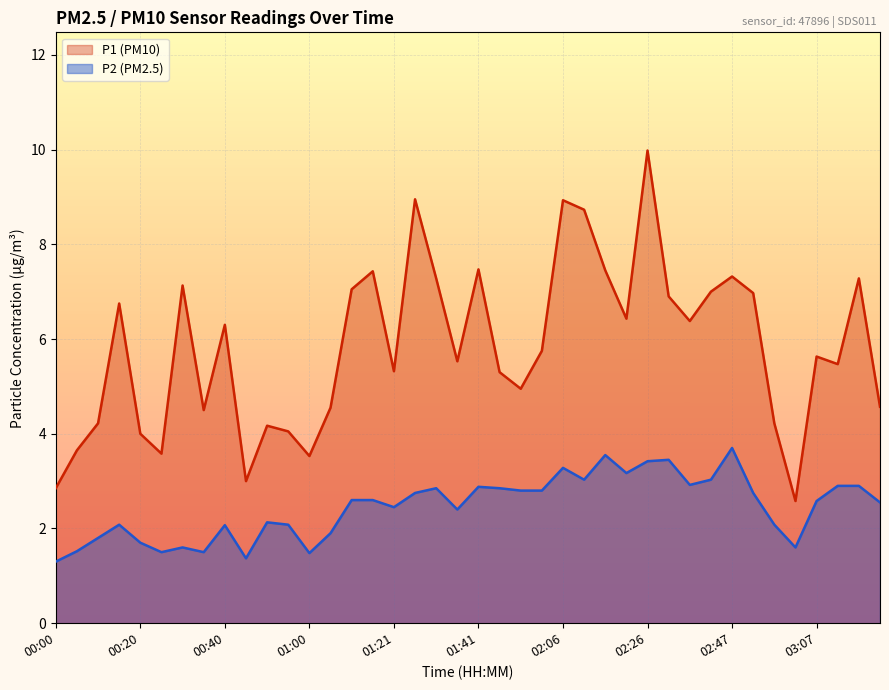

How many data points in P2 are above 2?

29